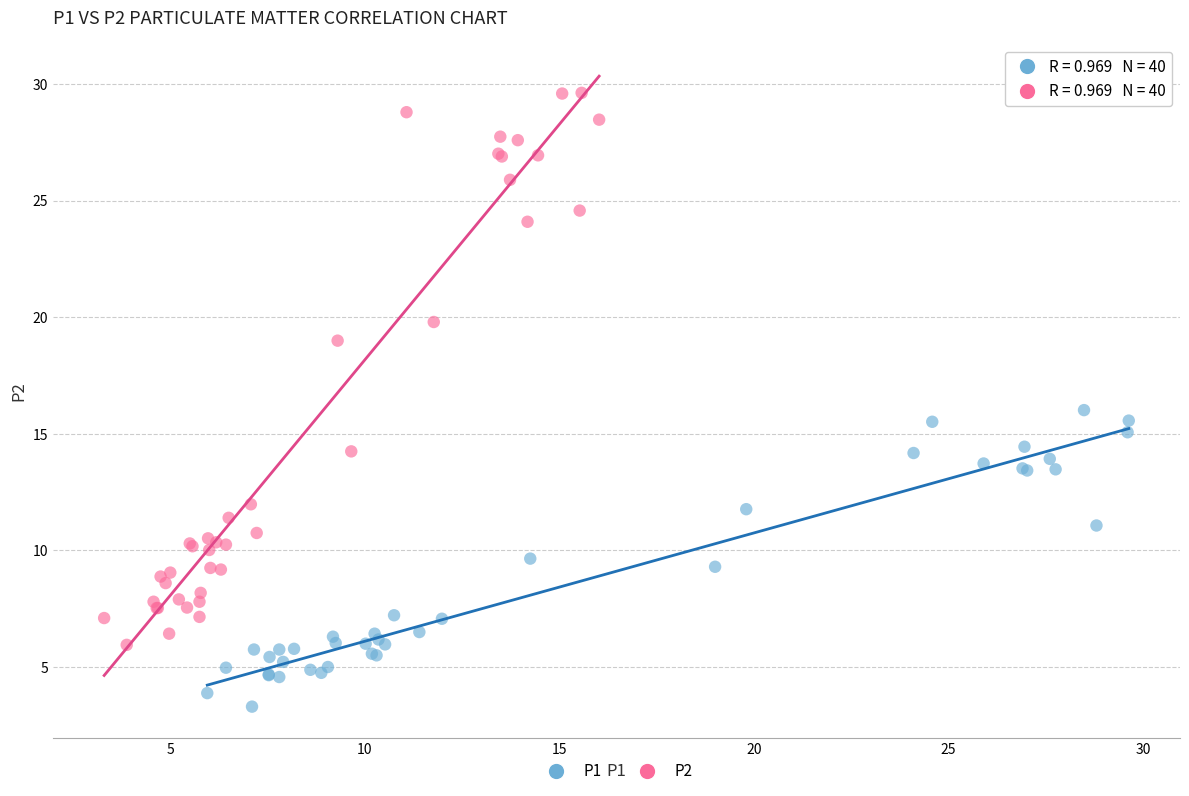

Which series reaches the minimum Y coordinate?

P1